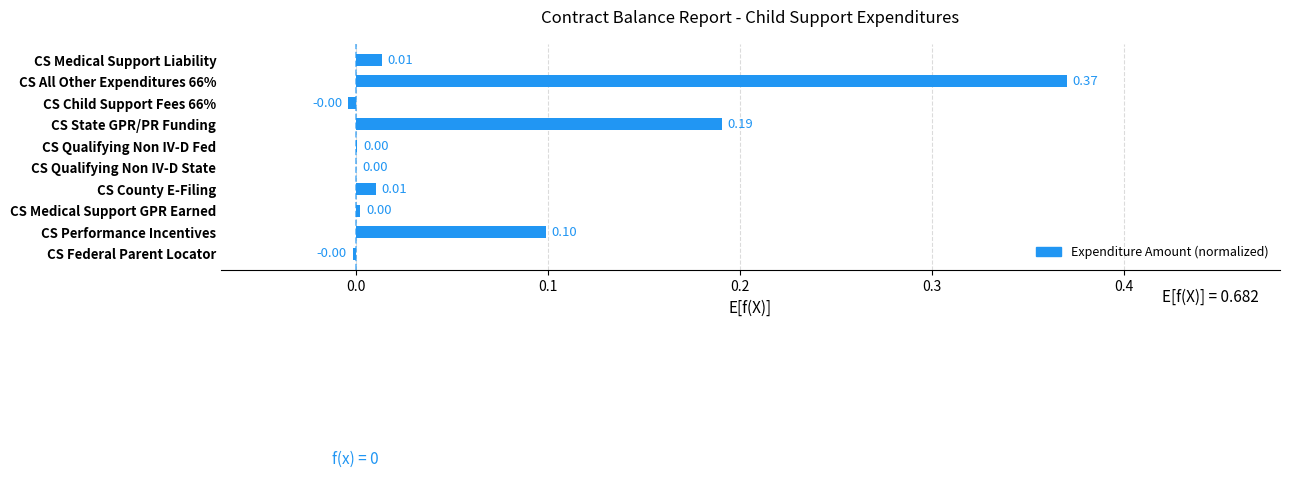

How many data points does each series have?

10